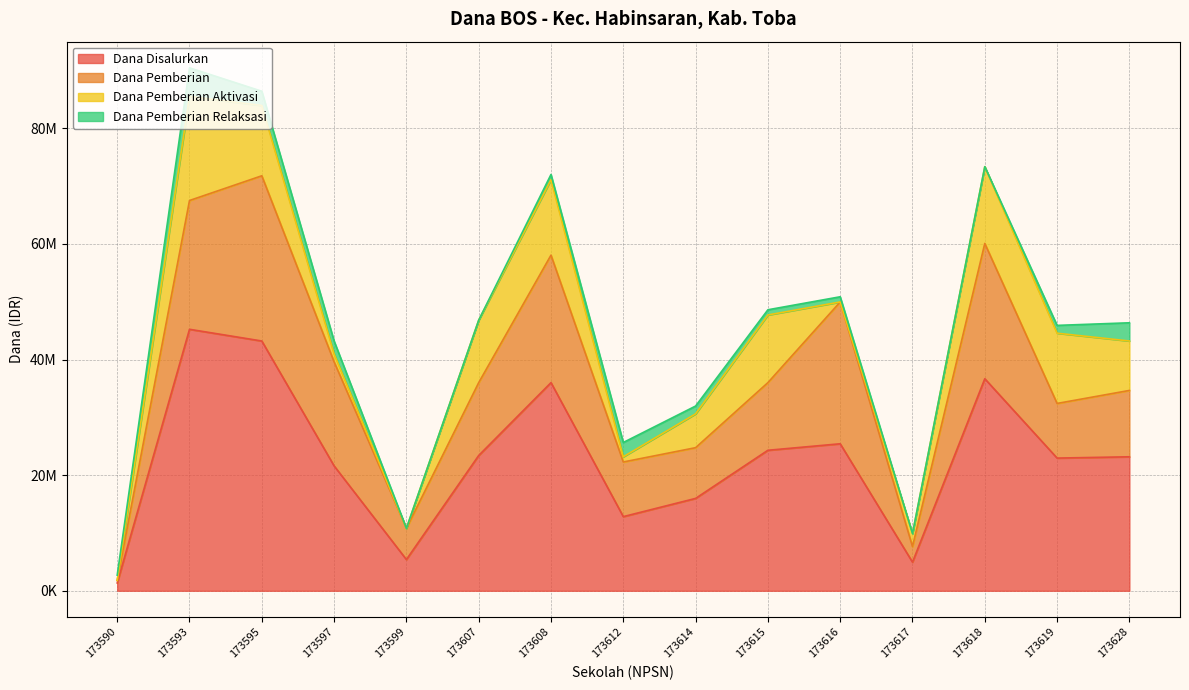

Reading left to right, extract all data points from this chart.

Dana Disalurkan: 1350000	45225000	43200000	21600000	5400000	23400000	36000000	12825000	15975000	24300000	25425000	4950000	36675000	22950000	23175000
Dana Pemberian: 450000	22275000	28575000	18000000	5400000	12600000	22050000	9450000	8775000	11700000	24525000	2700000	23400000	9450000	11475000
Dana Pemberian Aktivasi: 0	18000000	12150000	1350000	0	10800000	13050000	900000	5850000	11700000	0	2250000	13275000	12150000	8550000
Dana Pemberian Relaksasi: 900000	4950000	2475000	2250000	0	0	900000	2475000	1350000	900000	900000	0	0	1350000	3150000